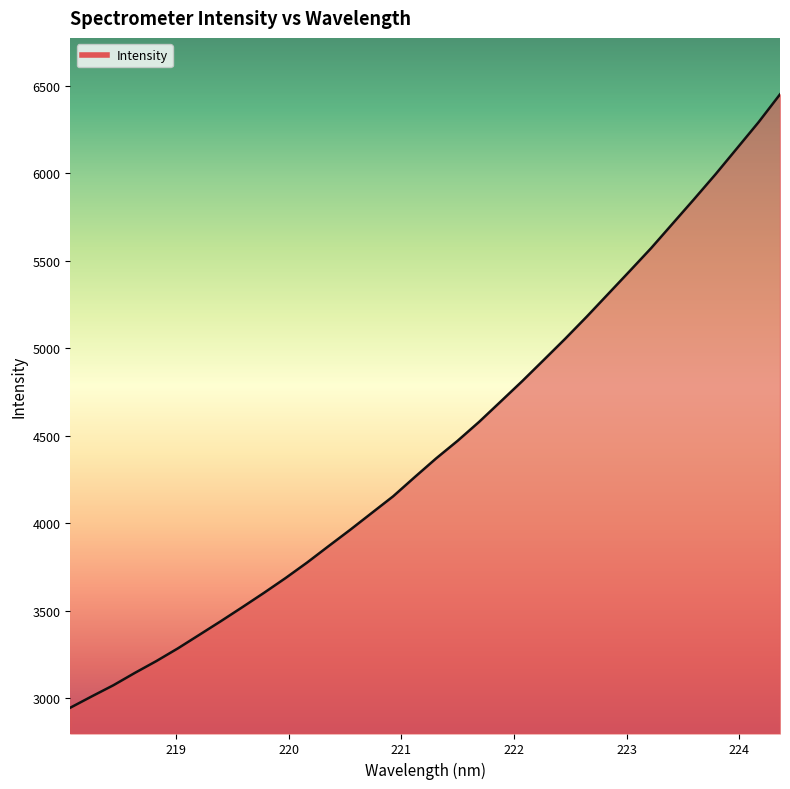

What is the difference between the maximum and minimum values?

3504.1